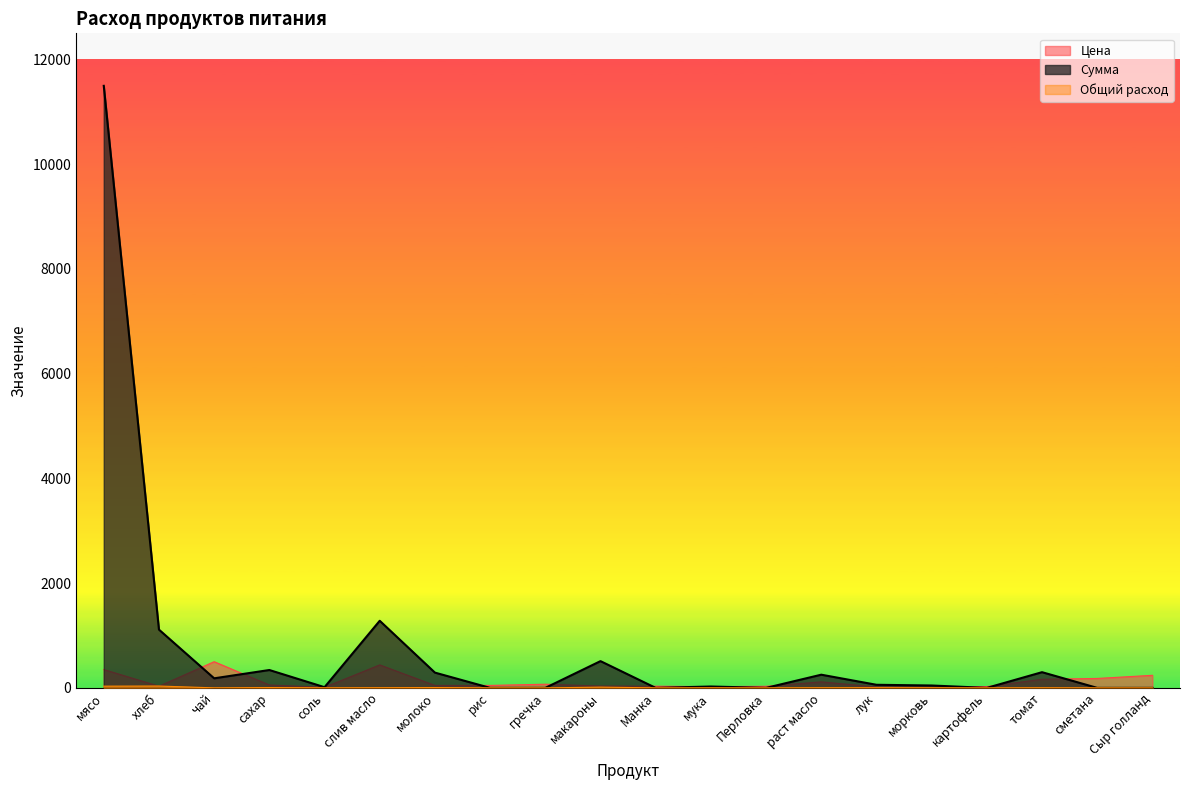

List the labels in order of Общий расход value, smallest first.

рис, гречка, Манка, Перловка, картофель, сметана, Сыр голланд, чай, соль, мука, морковь, томат, раст масло, слив масло, лук, сахар, молоко, макароны, мясо, хлеб